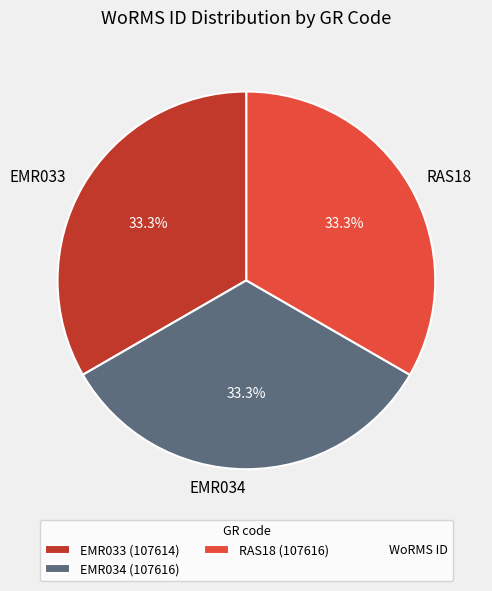

Does RAS18 account for over 50% of the chart?

No